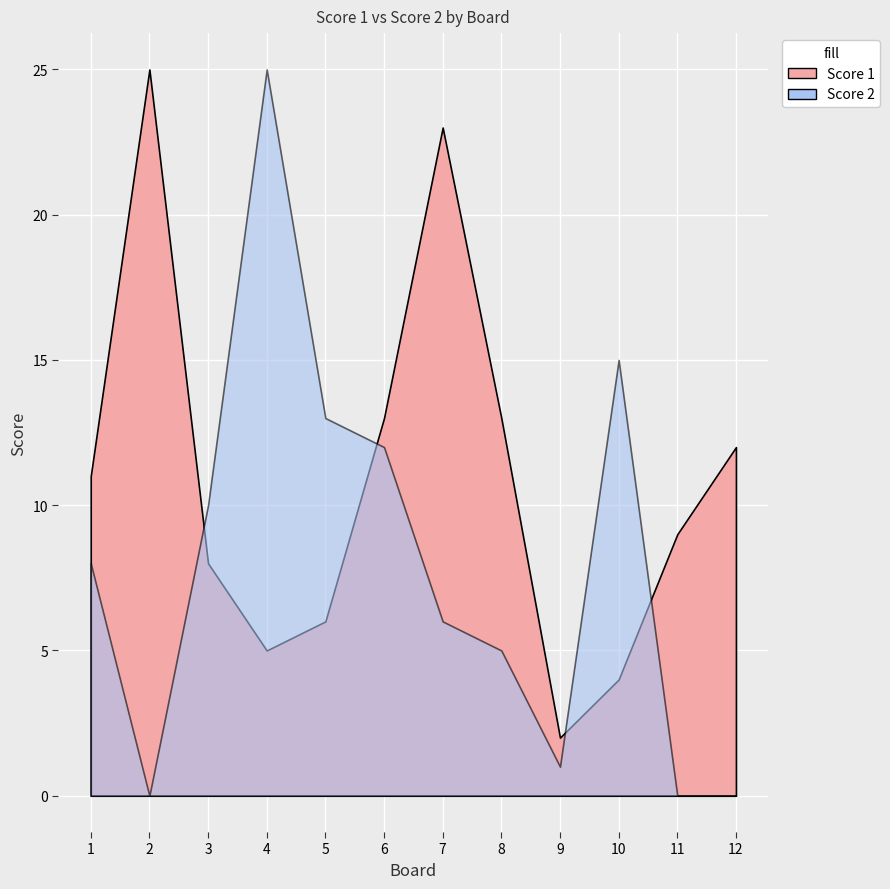

Which label corresponds to the smallest value in the chart?

2